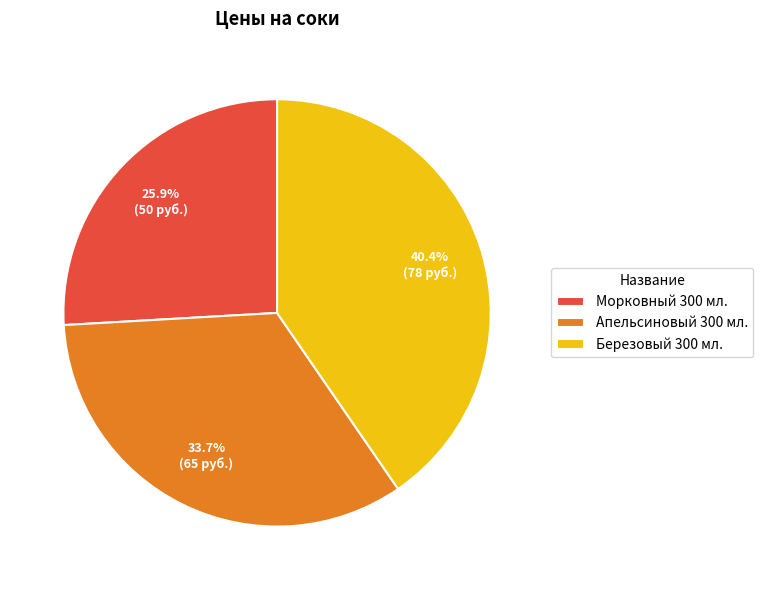

What percentage is the Морковный 300 мл. slice, to the nearest percent?

26%